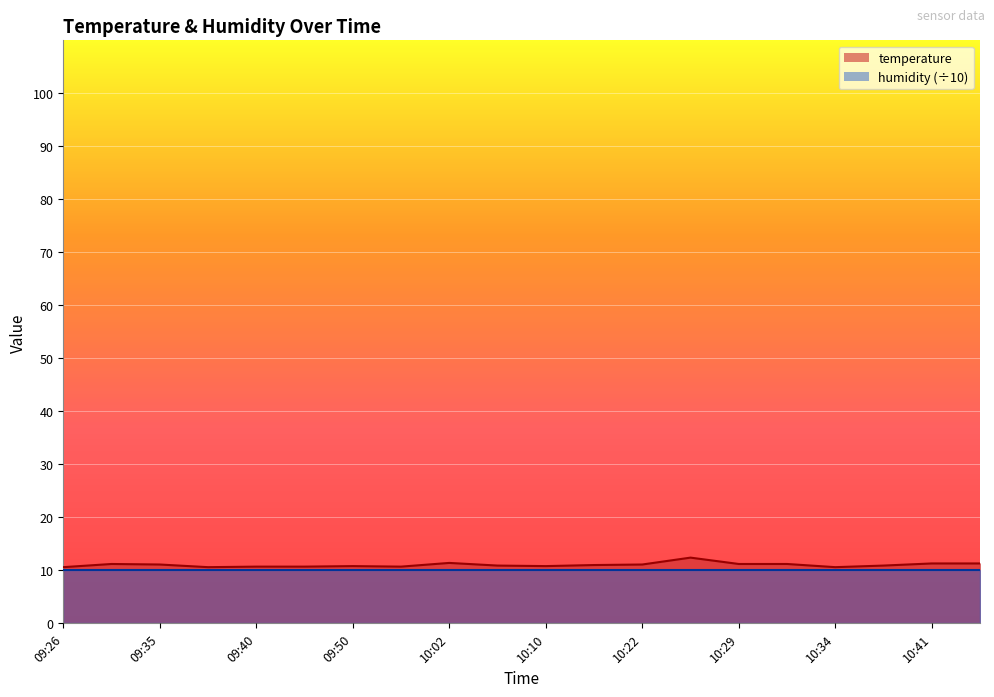

Reading right to left, transcribe all the data shown in this chart.

11.3	11.3	10.9	10.6	11.2	11.2	12.4	11.1	11.0	10.8	10.9	11.4	10.7	10.8	10.7	10.7	10.6	11.1	11.2	10.6